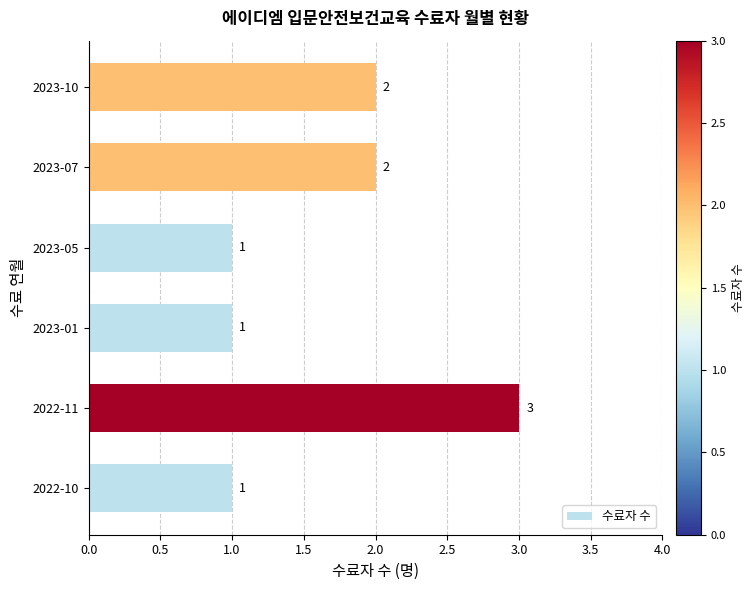

The value at 2023-05 is 1. True or false?

True